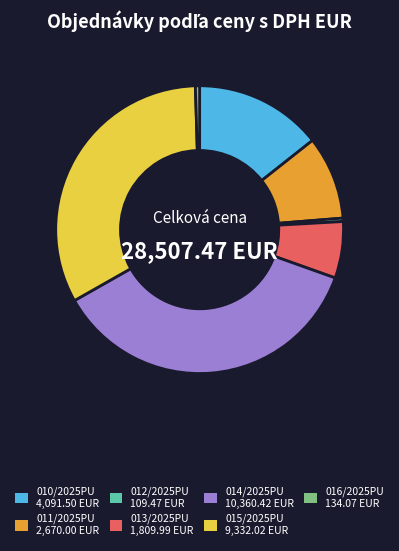

Is the sum of 015/2025PU and 016/2025PU greater than half?

No